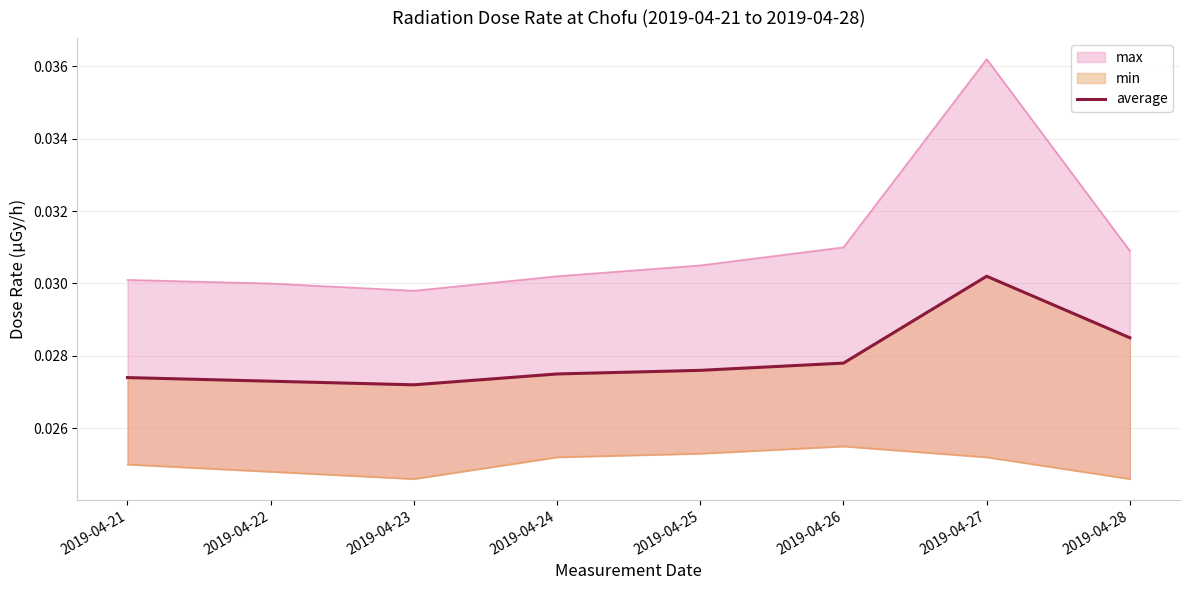

Between 2019-04-26 and 2019-04-21, which is larger?

2019-04-26